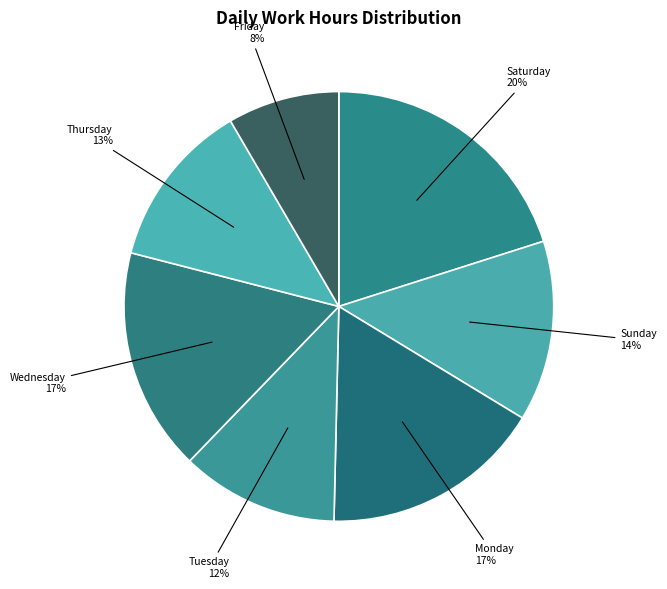

To the nearest percent, what portion does Friday represent?

8%